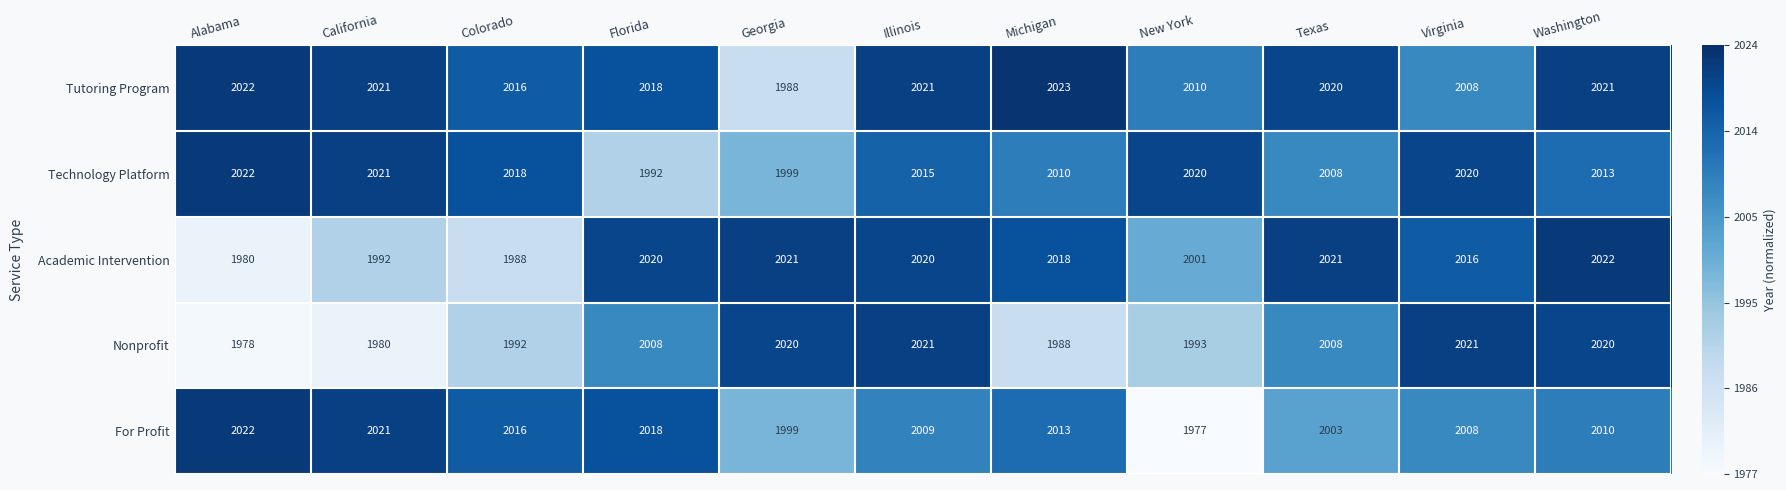

Which category has the highest value in the Academic Intervention series?

Washington